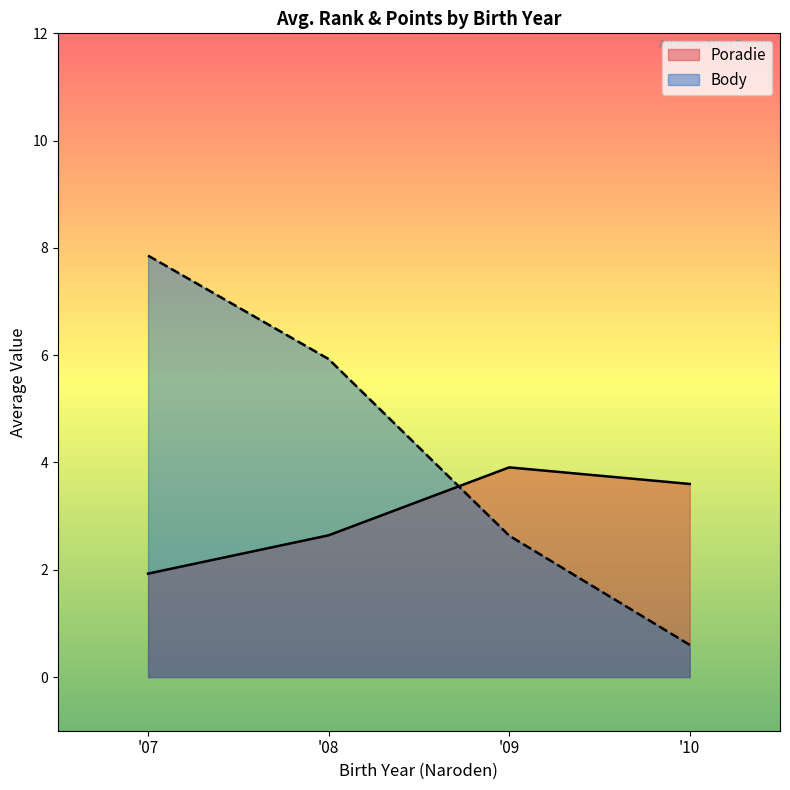

What is the label of the 16th point from the right?

09